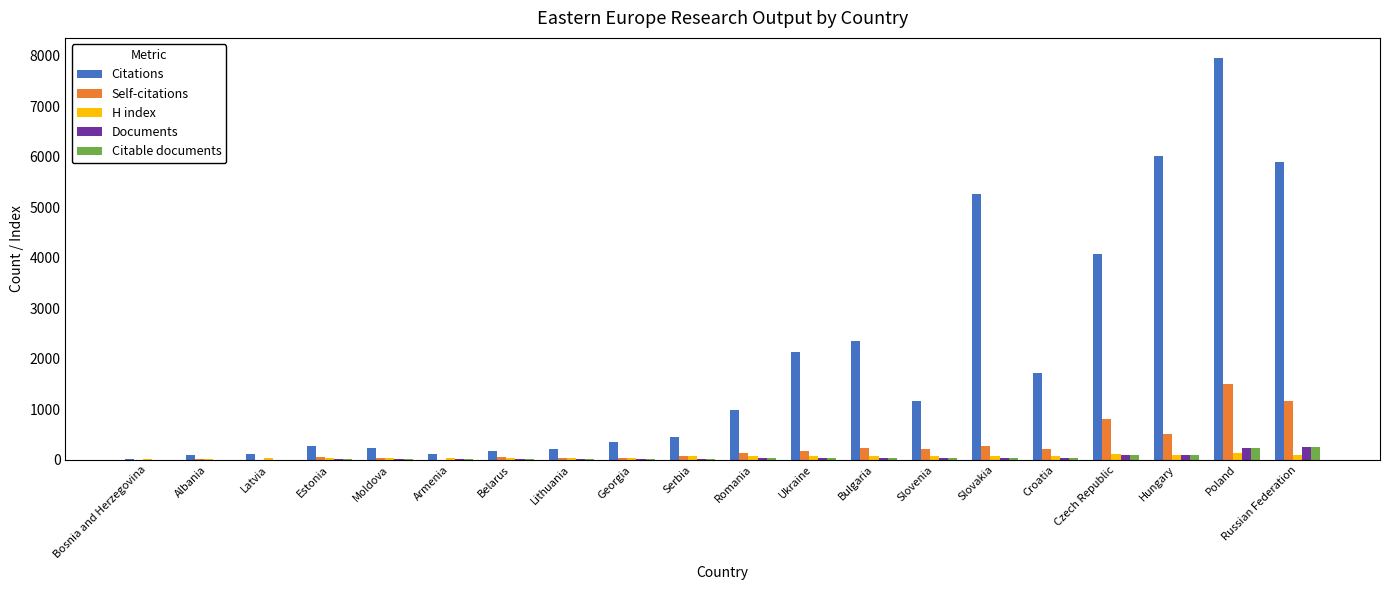

What is the maximum value for Citable documents?

254